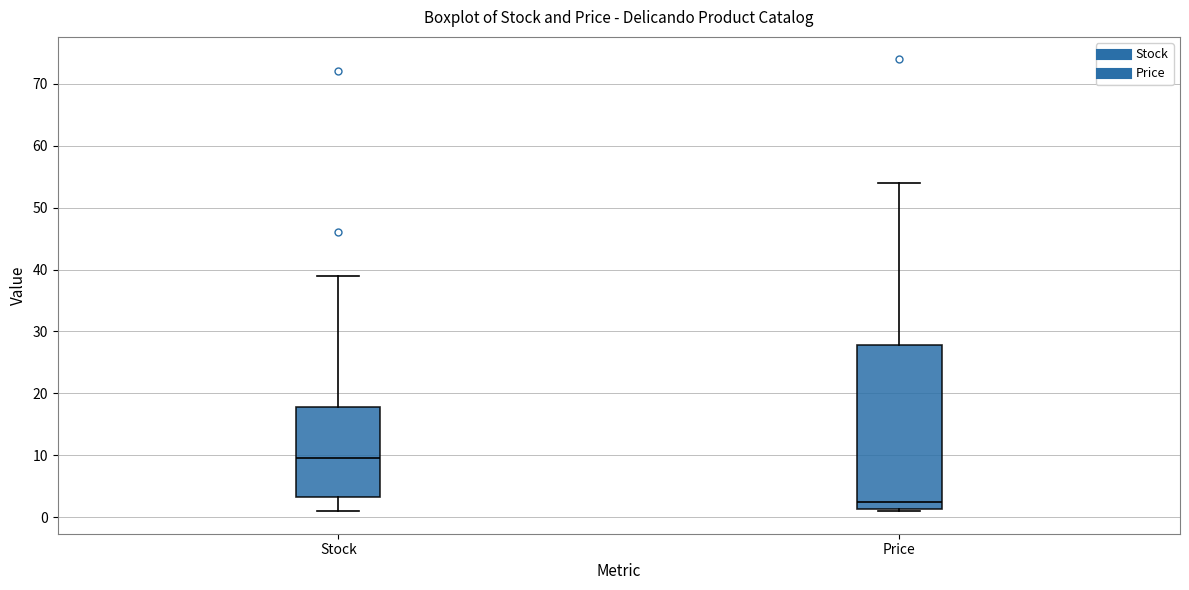

Comparing the boxes themselves (not the whiskers), which one is the tallest?

Price